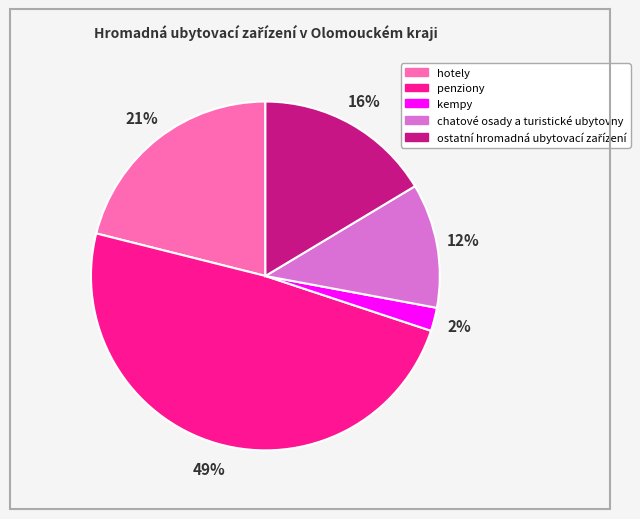

How many segments does this pie chart have?

5